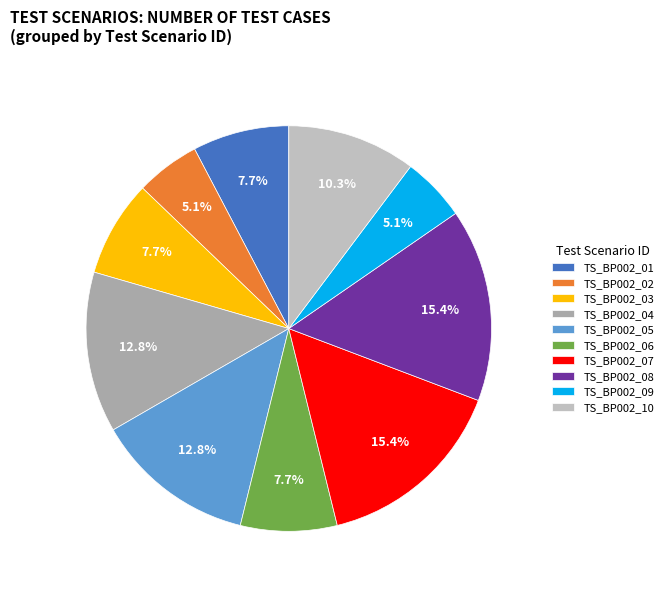

What portion of the pie excludes TS_BP002_05?

87.2%